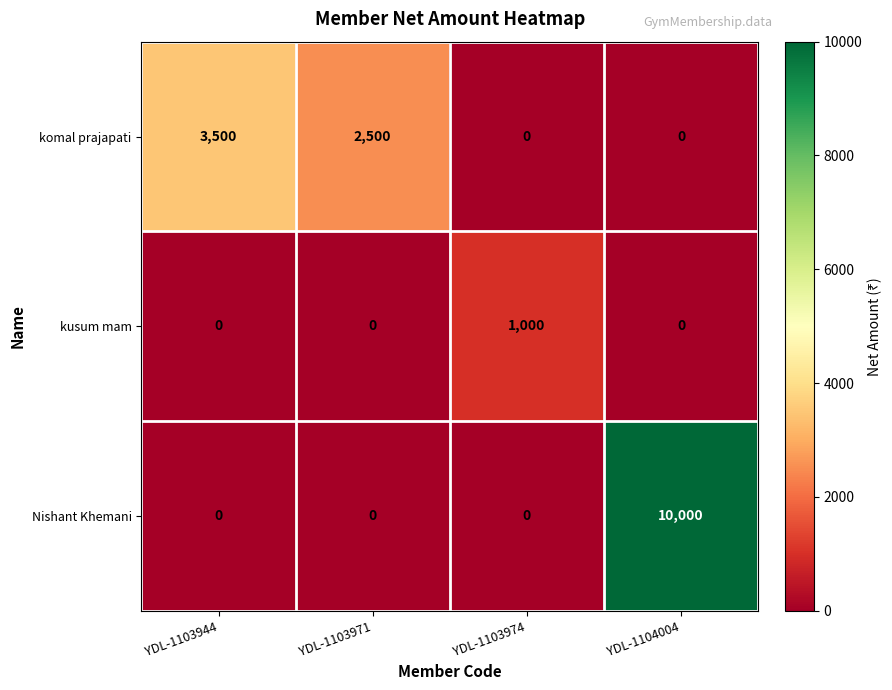

What is the difference between the highest and lowest values at YDL-1103974?

1000